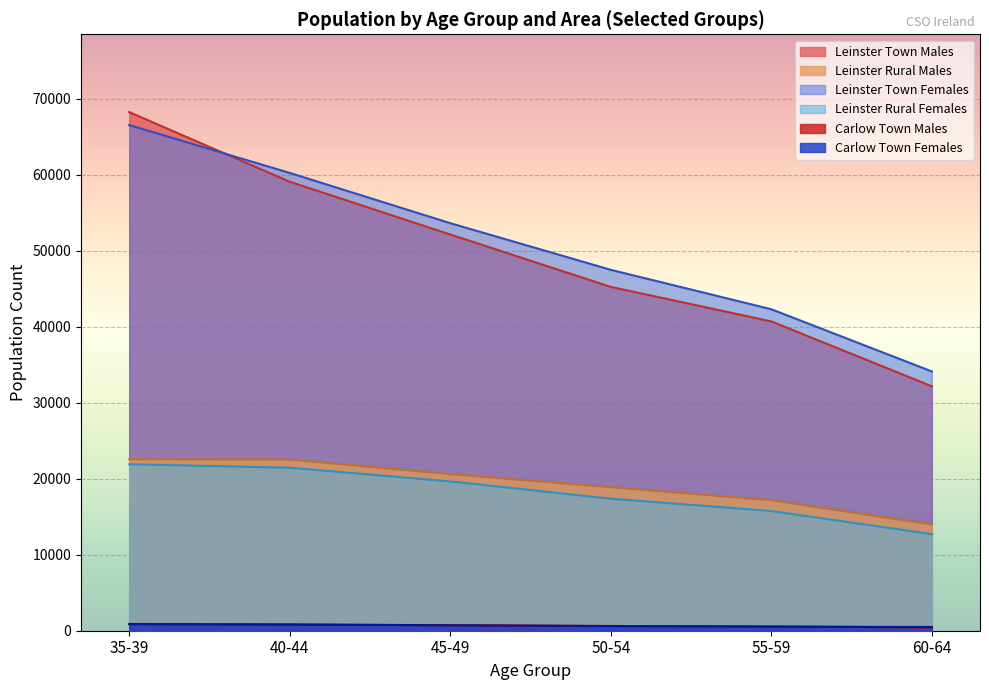

How many lines are shown in the chart?

6